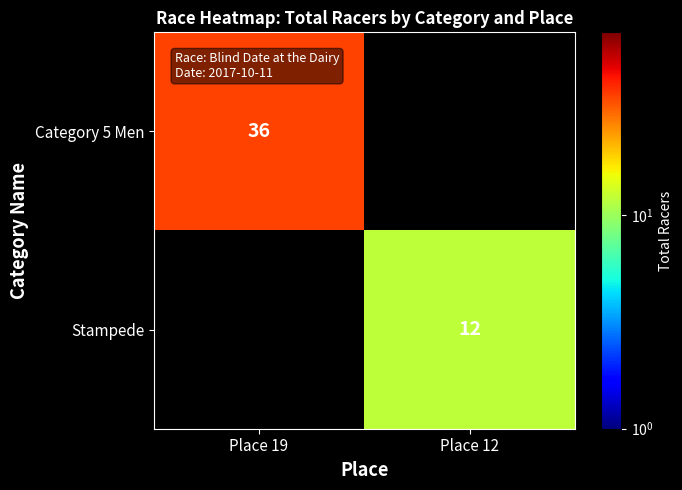

Is it true that Category 5 Men equals 19.8 at Place 19?

False